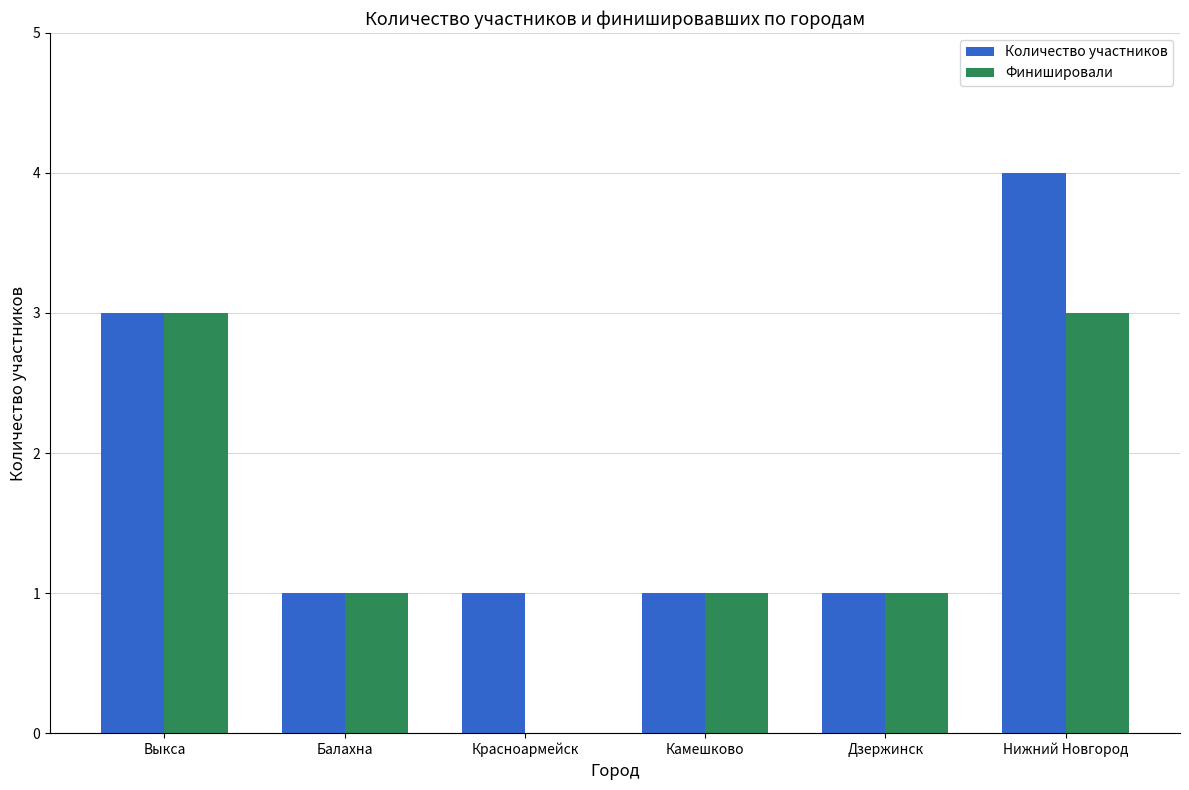

The Финишировали series shows 0 at Красноармейск. True or false?

True